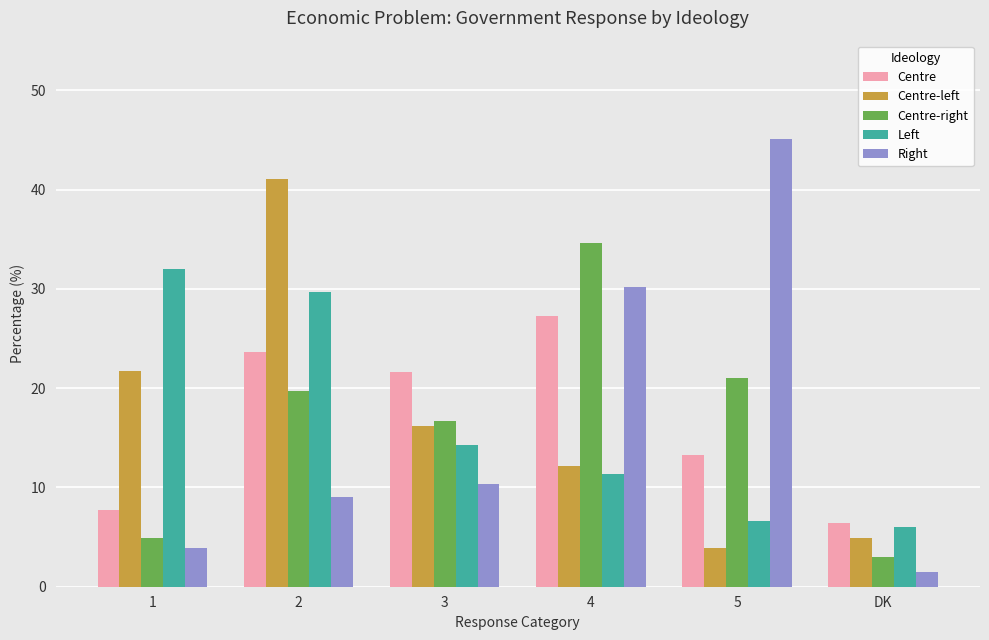

Reading right to left, extract all data points from this chart.

Centre: 6.4	13.3	27.3	21.7	23.6	7.7
Centre-left: 4.9	3.9	12.2	16.2	41.1	21.7
Centre-right: 3.0	21.1	34.6	16.7	19.7	4.9
Left: 6.0	6.6	11.4	14.3	29.7	32.0
Right: 1.5	45.1	30.2	10.4	9.0	3.9